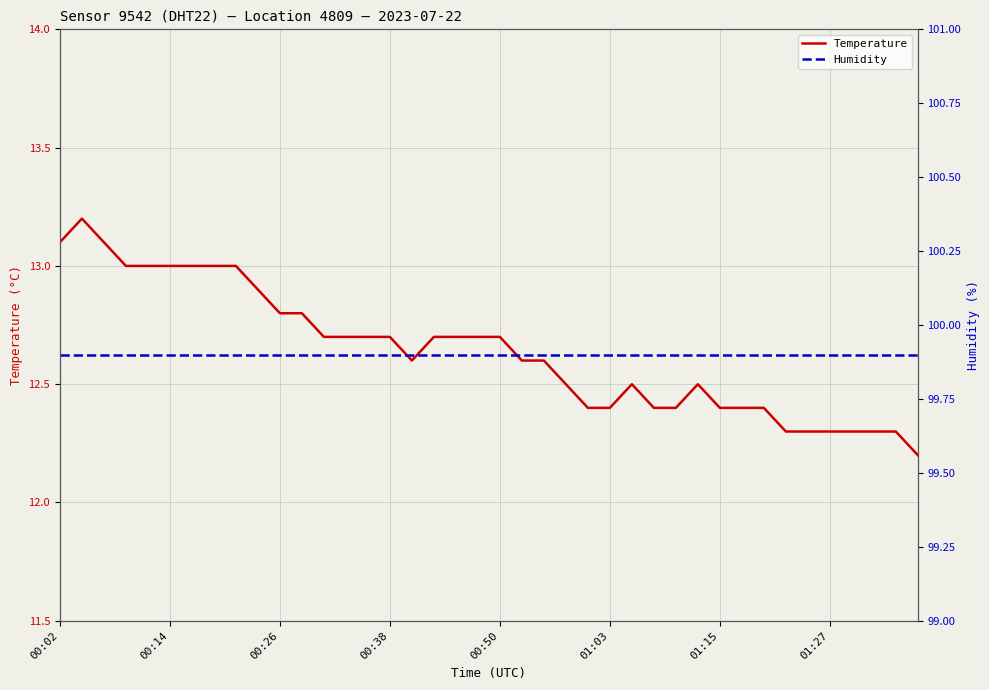

True or false: Temperature and Humidity intersect in this chart.

False